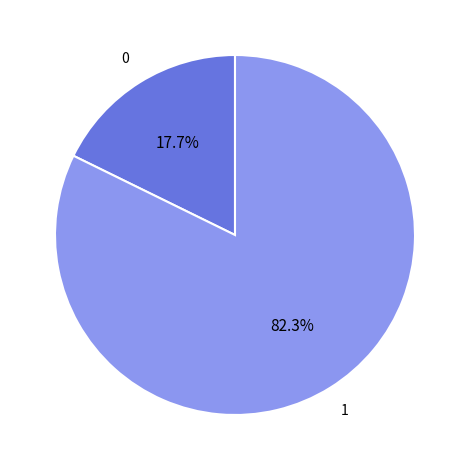

Is there any slice that represents more than half of the pie?

Yes